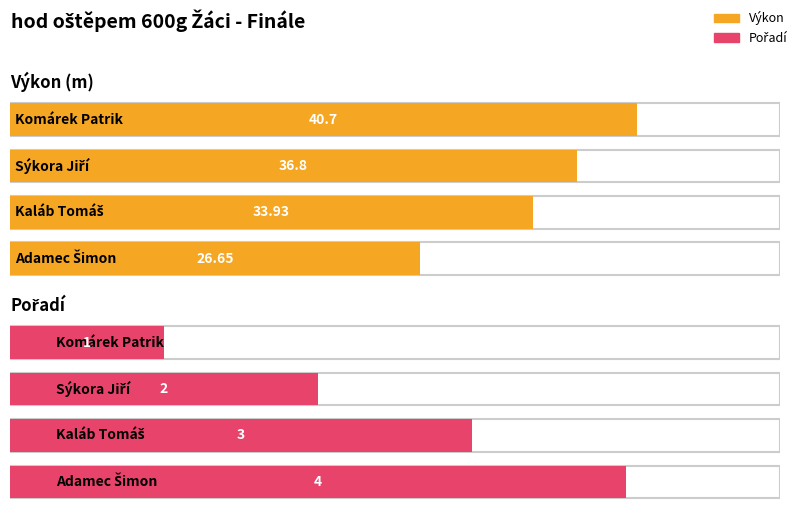

List the series in order of their overall mean, highest first.

Výkon, Pořadí